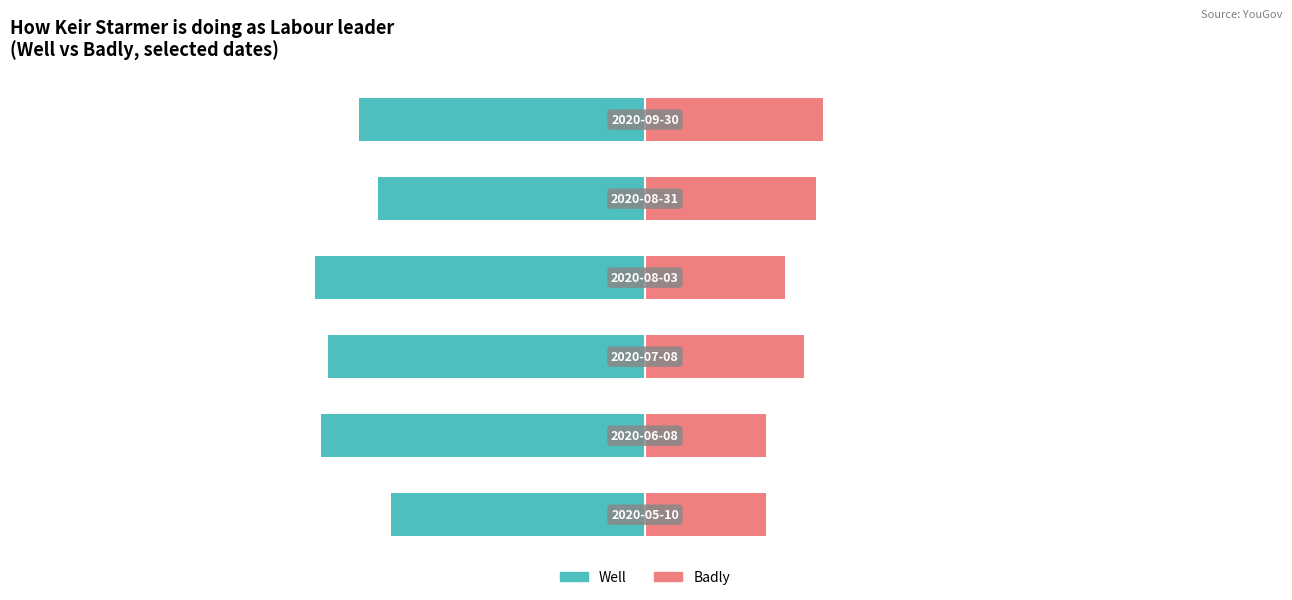

What are all the series names shown in the legend?

Well, Badly